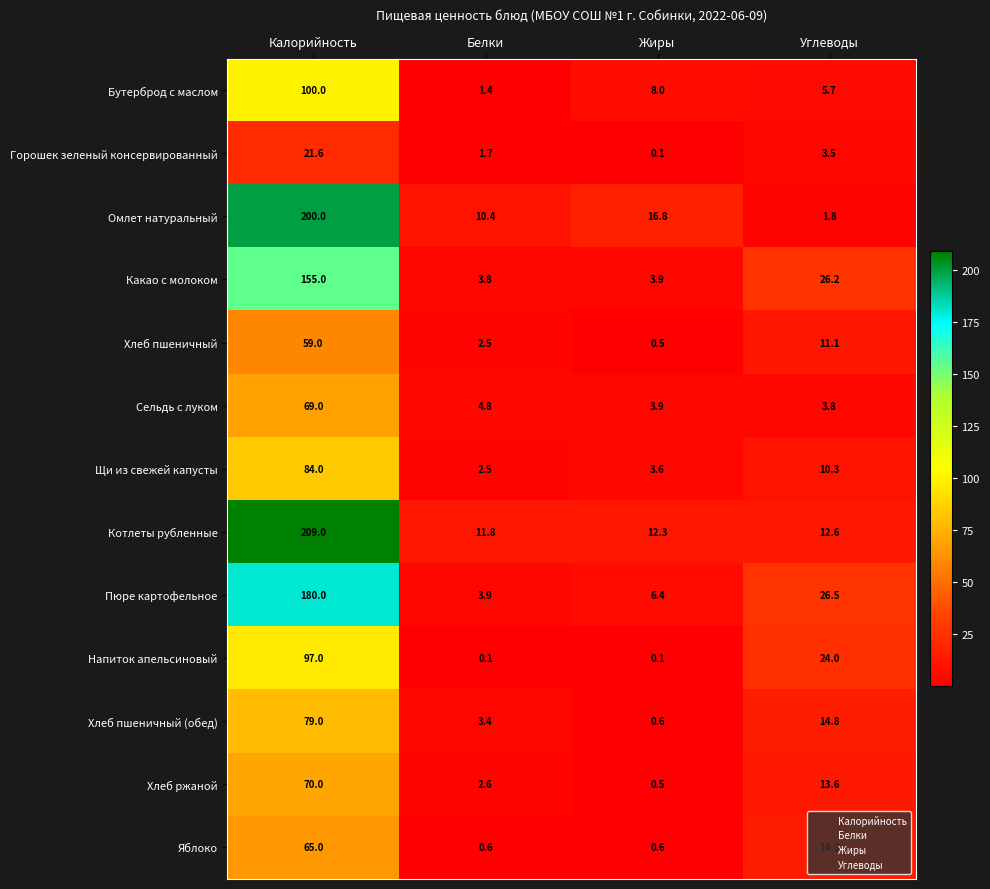

List the series in order of their peak value, highest first.

Котлеты рубленные, Омлет натуральный, Пюре картофельное, Какао с молоком, Бутерброд с маслом, Напиток апельсиновый, Щи из свежей капусты, Хлеб пшеничный (обед), Хлеб ржаной, Сельдь с луком, Яблоко, Хлеб пшеничный, Горошек зеленый консервированный